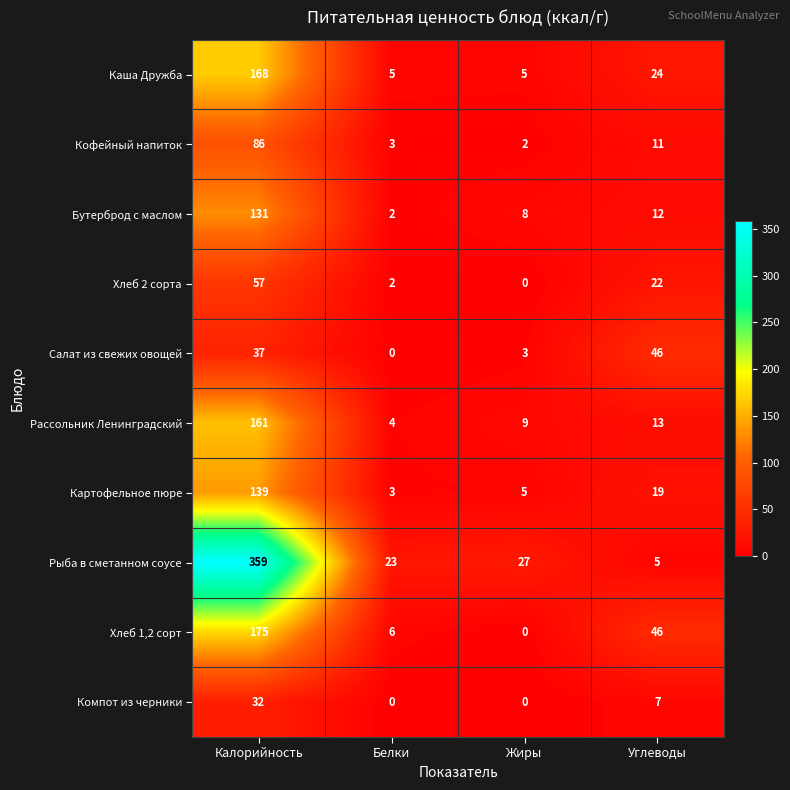

What is the difference between the second highest and second lowest values in the Хлеб 2 сорта series?

20